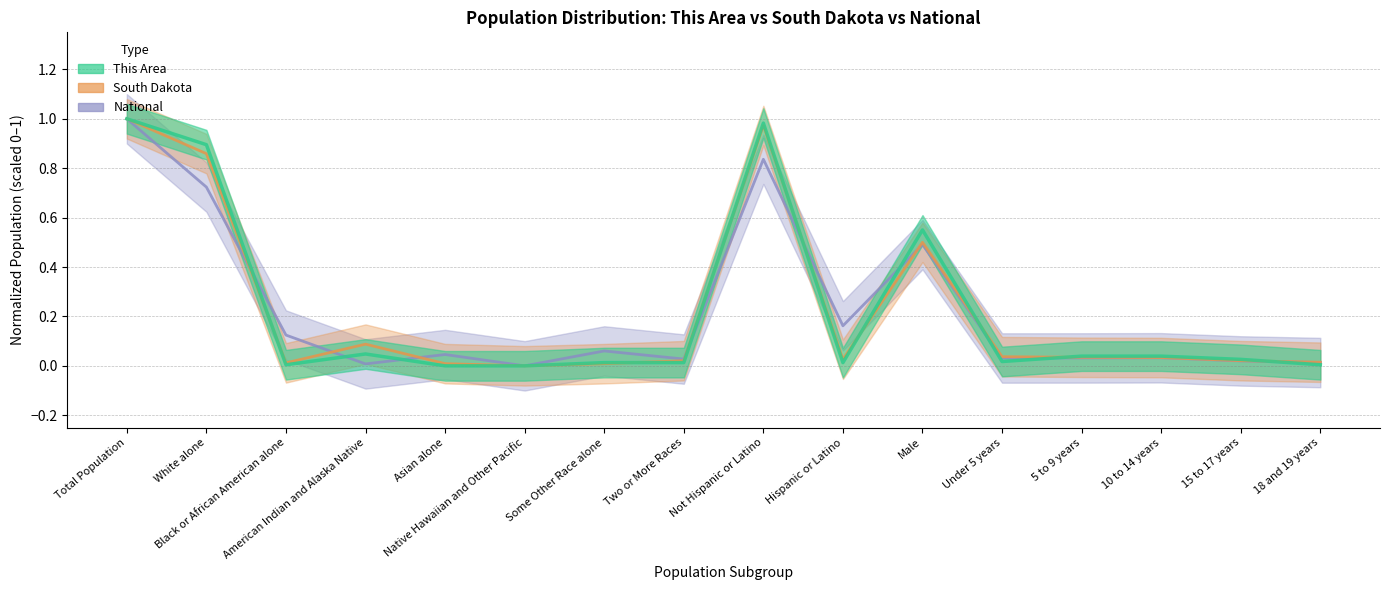

Reading right to left, transcribe all the data shown in this chart.

This Area: 18 and 19 years=0.0	15 to 17 years=0.0	10 to 14 years=0.0	5 to 9 years=0.0	Under 5 years=0.0	Male=0.6	Hispanic or Latino=0.0	Not Hispanic or Latino=1.0	Two or More Races=0.0	Some Other Race alone=0.0	Native Hawaiian and Other Pacific=0.0	Asian alone=0.0	American Indian and Alaska Native=0.0	Black or African American alone=0.0	White alone=0.9	Total Population=1.0
South Dakota: 18 and 19 years=0.0	15 to 17 years=0.0	10 to 14 years=0.0	5 to 9 years=0.0	Under 5 years=0.0	Male=0.5	Hispanic or Latino=0.0	Not Hispanic or Latino=1.0	Two or More Races=0.0	Some Other Race alone=0.0	Native Hawaiian and Other Pacific=0.0	Asian alone=0.0	American Indian and Alaska Native=0.1	Black or African American alone=0.0	White alone=0.9	Total Population=1.0
National: 18 and 19 years=0.0	15 to 17 years=0.0	10 to 14 years=0.0	5 to 9 years=0.0	Under 5 years=0.0	Male=0.5	Hispanic or Latino=0.2	Not Hispanic or Latino=0.8	Two or More Races=0.0	Some Other Race alone=0.1	Native Hawaiian and Other Pacific=0.0	Asian alone=0.0	American Indian and Alaska Native=0.0	Black or African American alone=0.1	White alone=0.7	Total Population=1.0